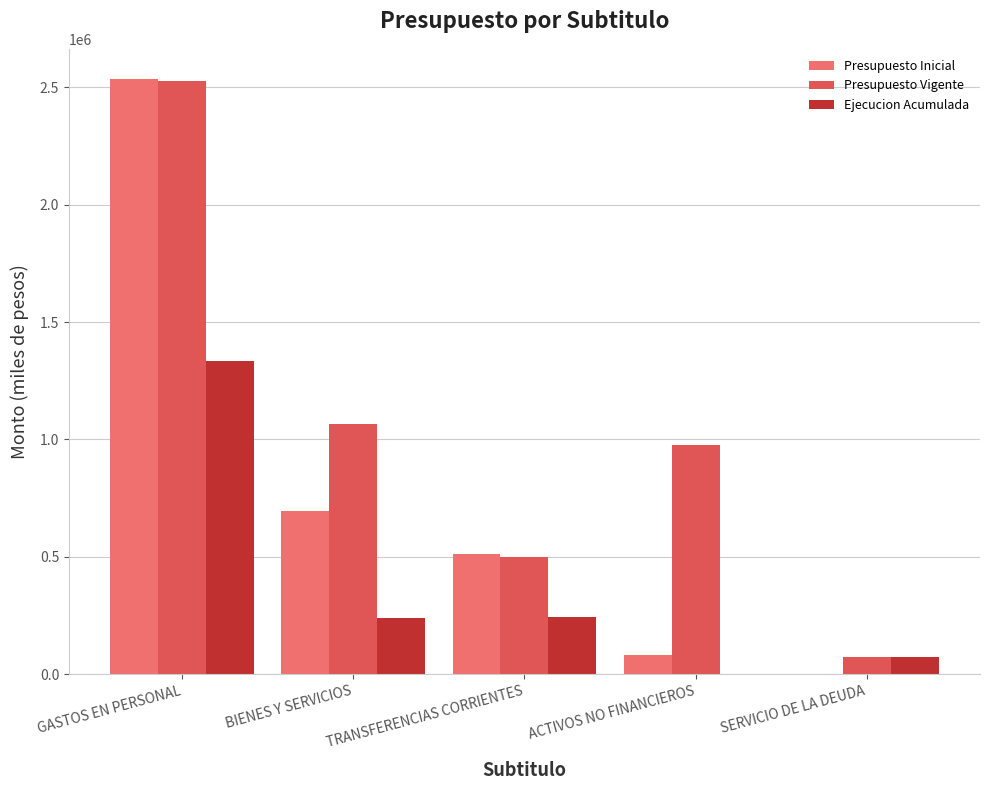

What is the maximum value shown in the chart?

2537390